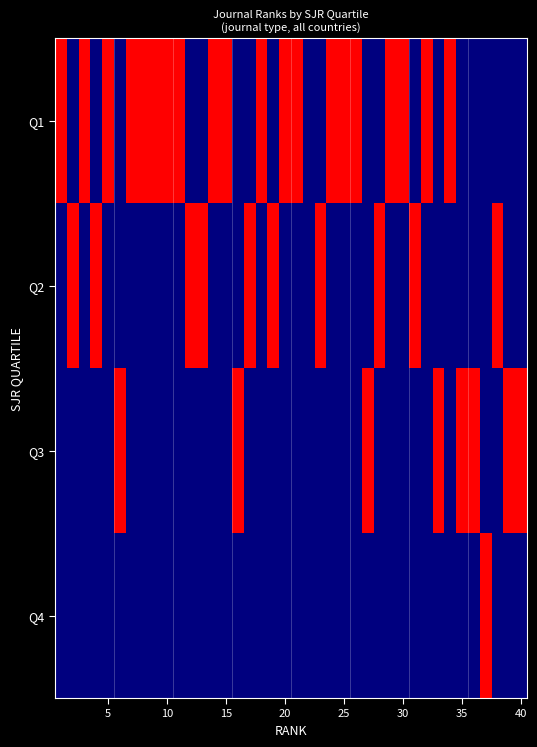

Count the number of data series in this chart.

4